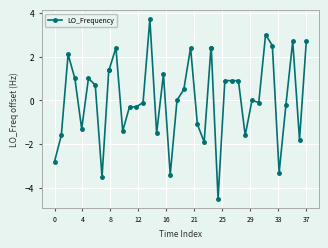

What is the minimum value shown in the chart?

-4.5